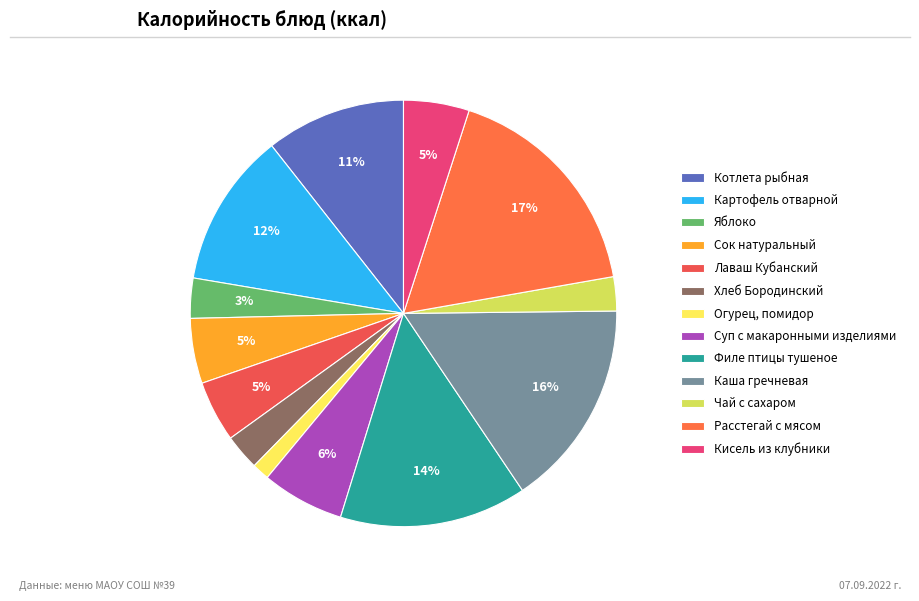

What is the change in value from Котлета рыбная to Расстегай с мясом?

+102.9